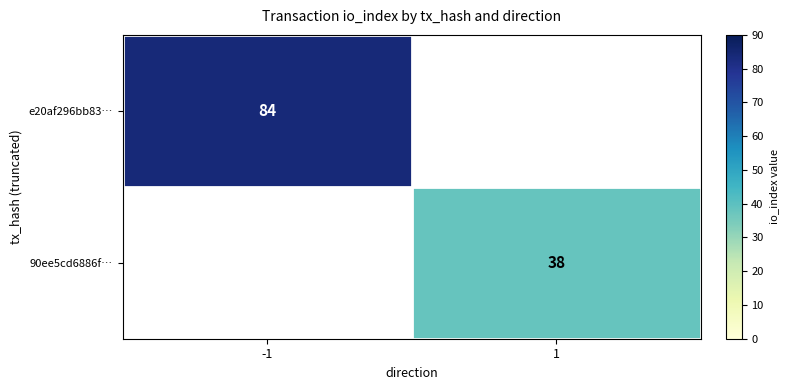

Is the value of e20af296bb83… at -1 greater than the value of 90ee5cd6886f… at 1?

Yes